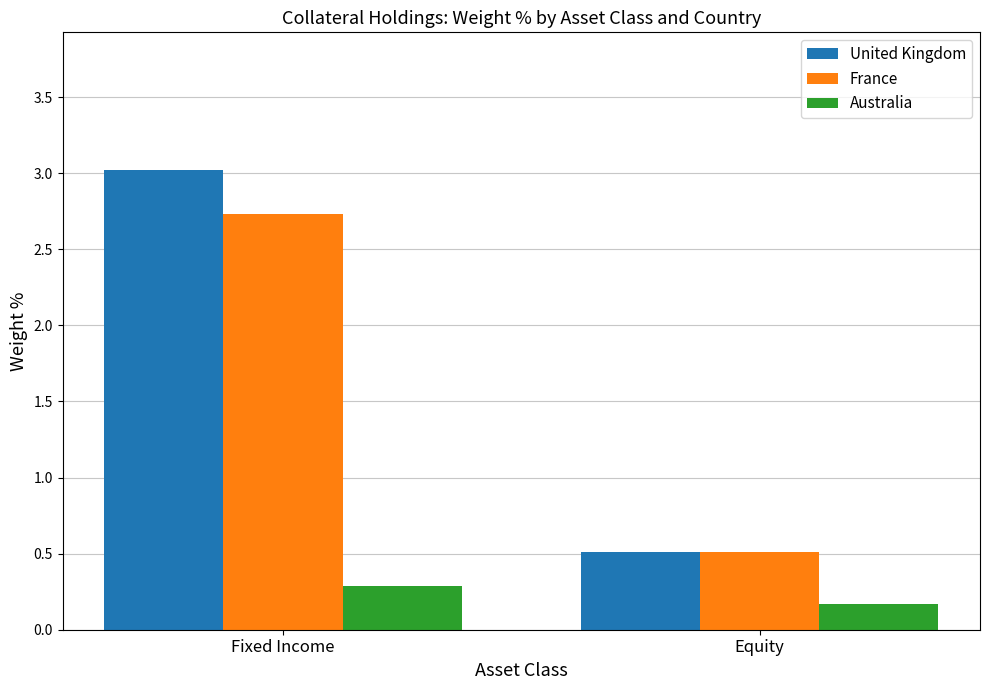

What are all the series names shown in the legend?

United Kingdom, France, Australia